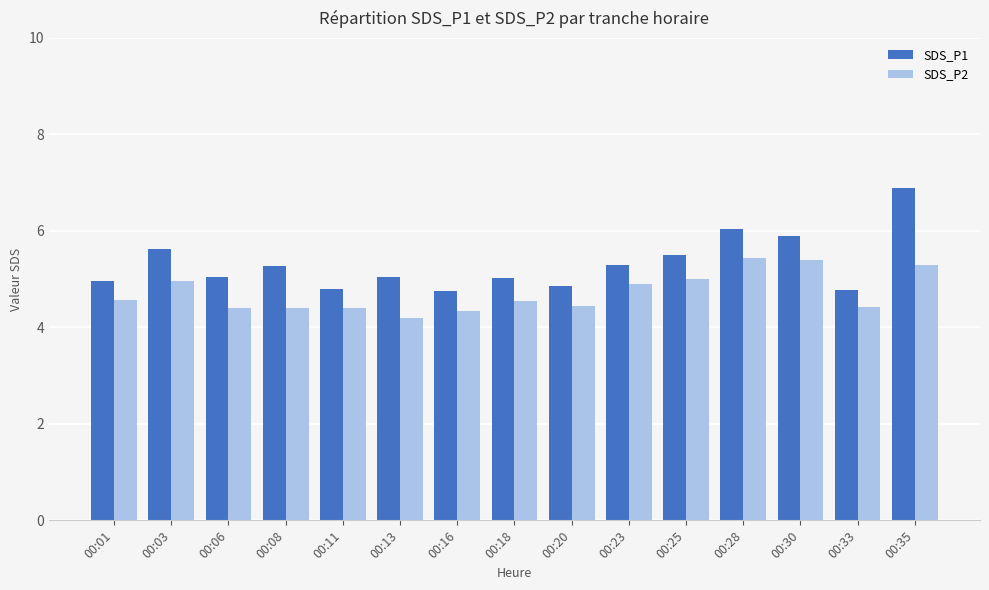

How many groups of bars are there?

15